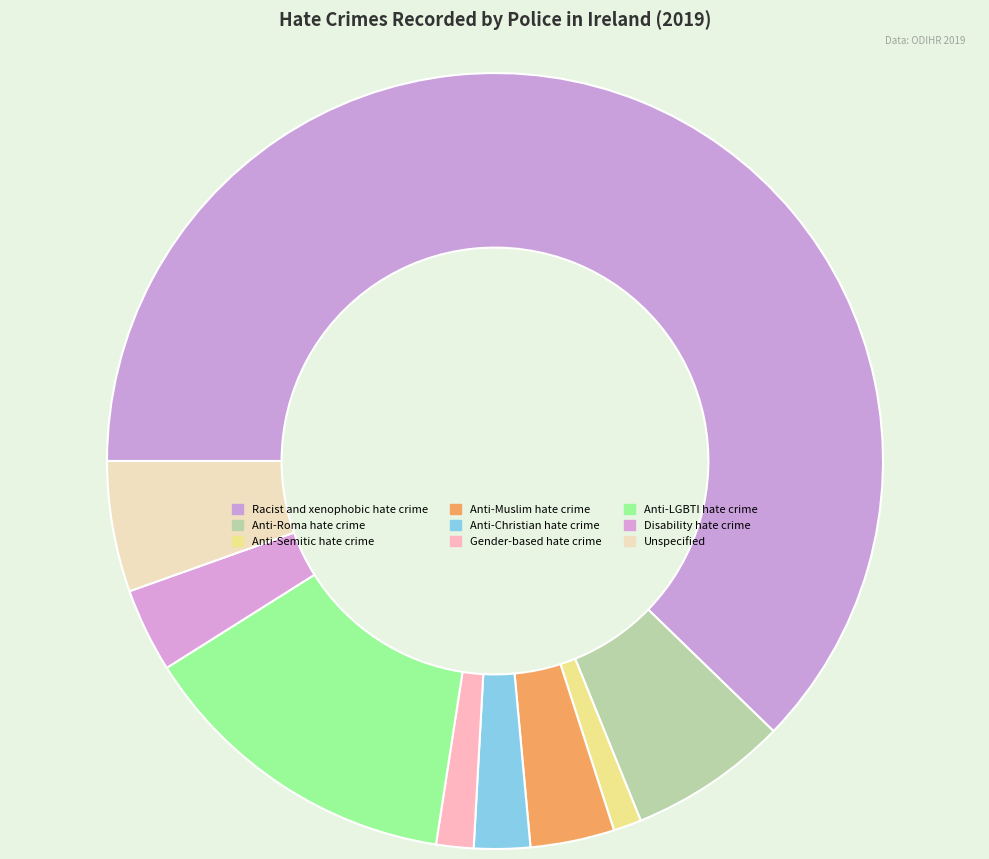

Which slice is the smallest?

Anti-Semitic hate crime